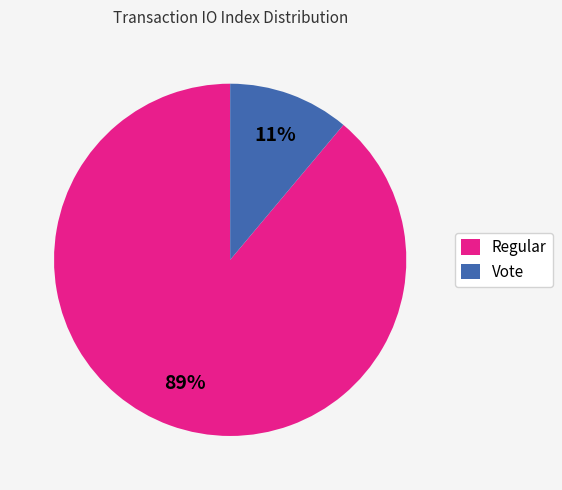

True or false: Vote accounts for 11% of the total.

True